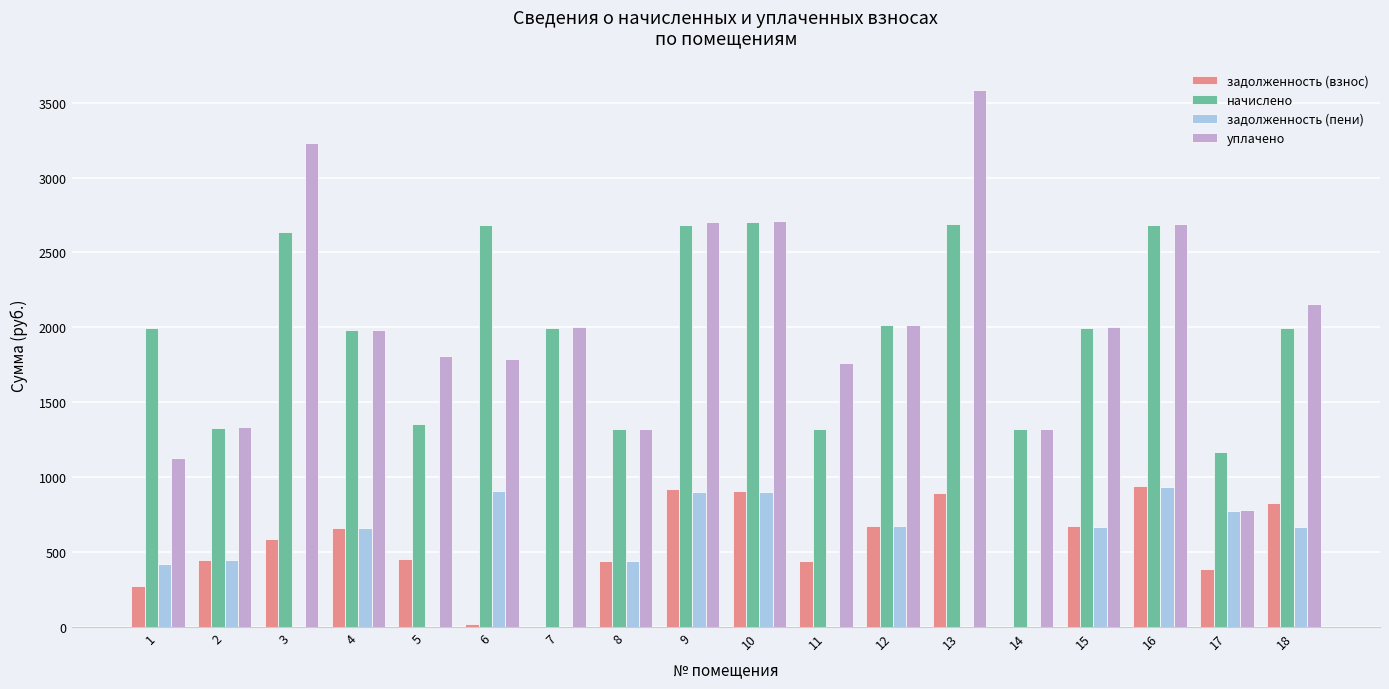

Which category has the highest value in the уплачено series?

13